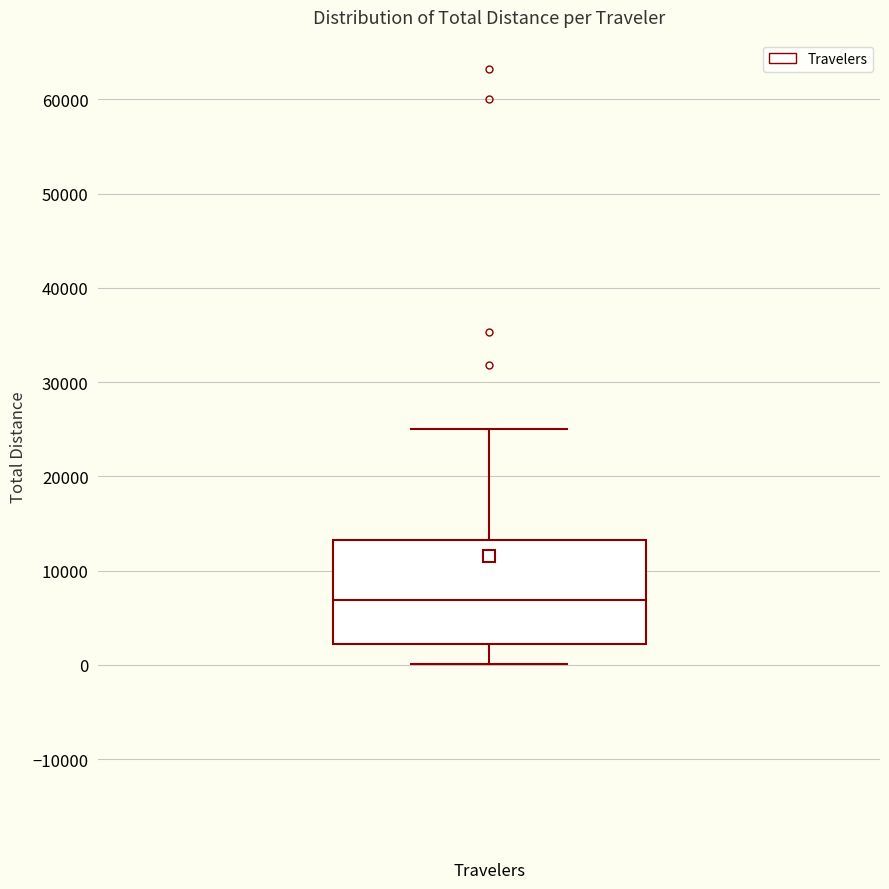

Where does the upper whisker of the box for Travelers end on the y-axis? The values are not printed on the chart, so give them approximately, as read against the axis.

25000